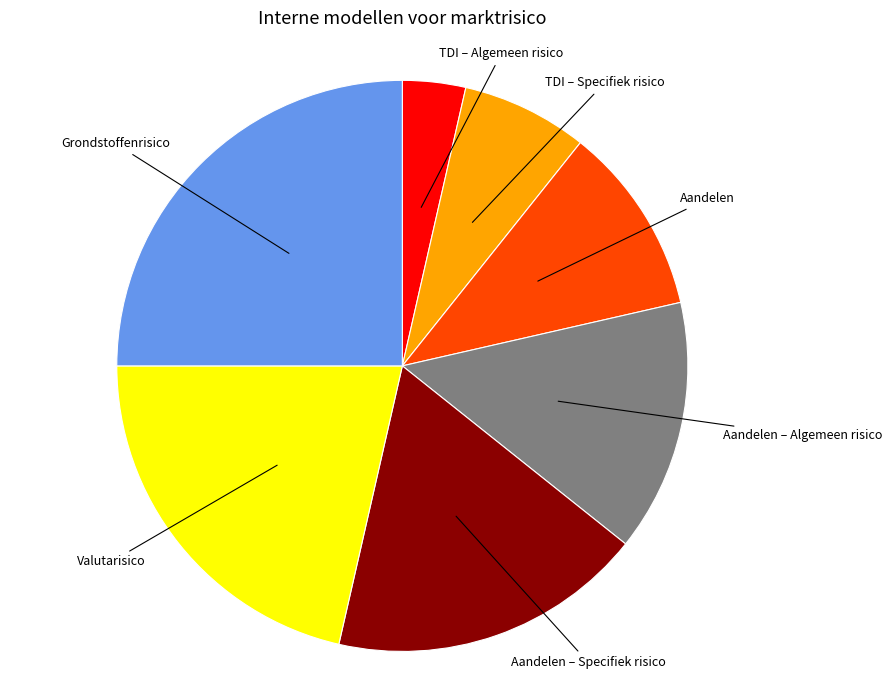

Does any single category account for the majority?

No